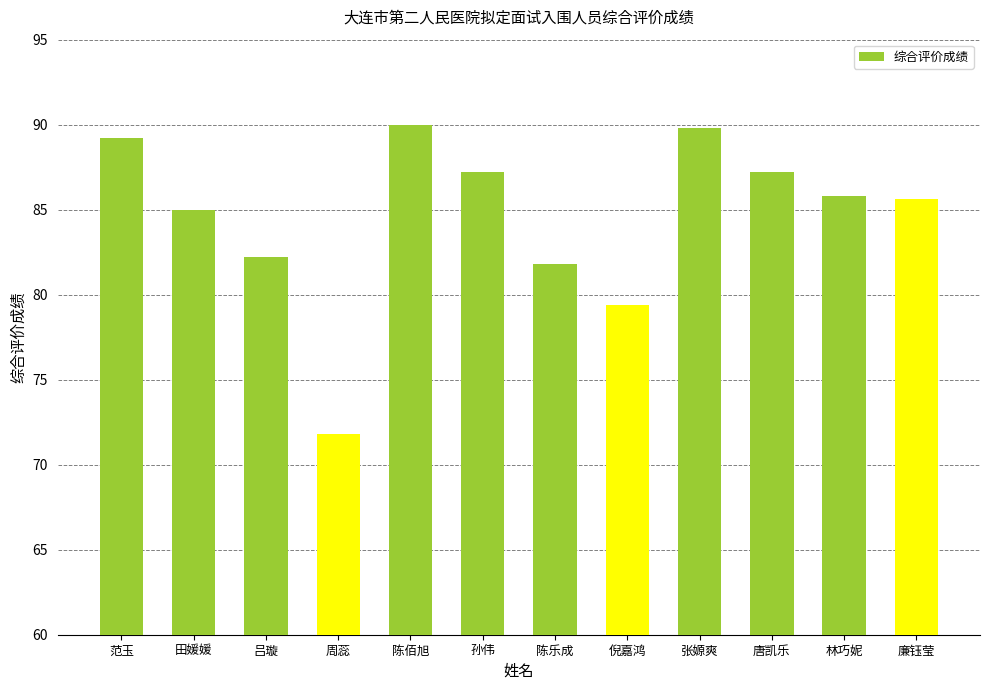

How many distinct data groups are displayed?

1